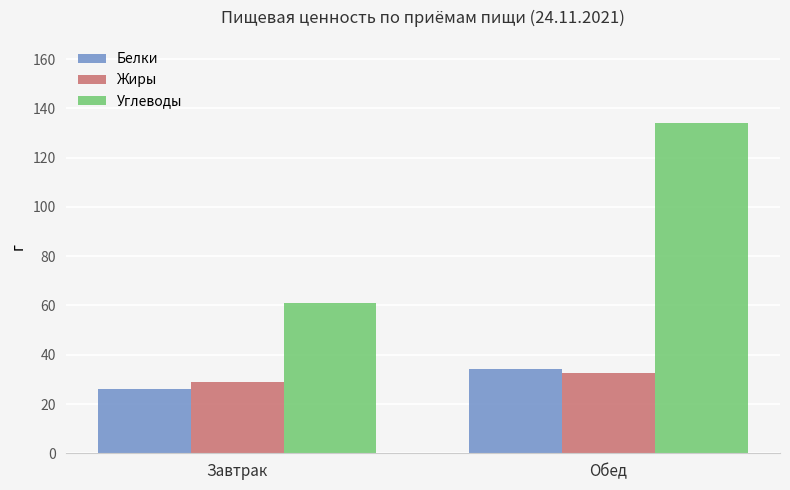

Between Завтрак and Обед, which series saw the biggest shift?

Углеводы